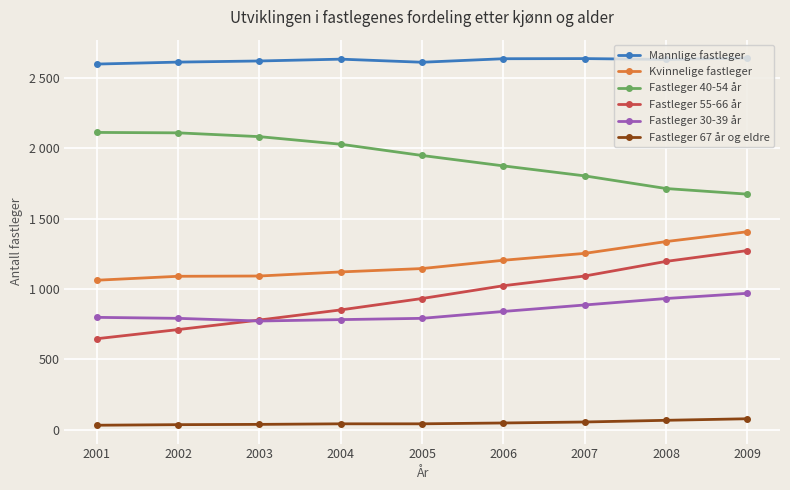

The value of Fastleger 67 år og eldre at 2003 is 37. True or false?

True